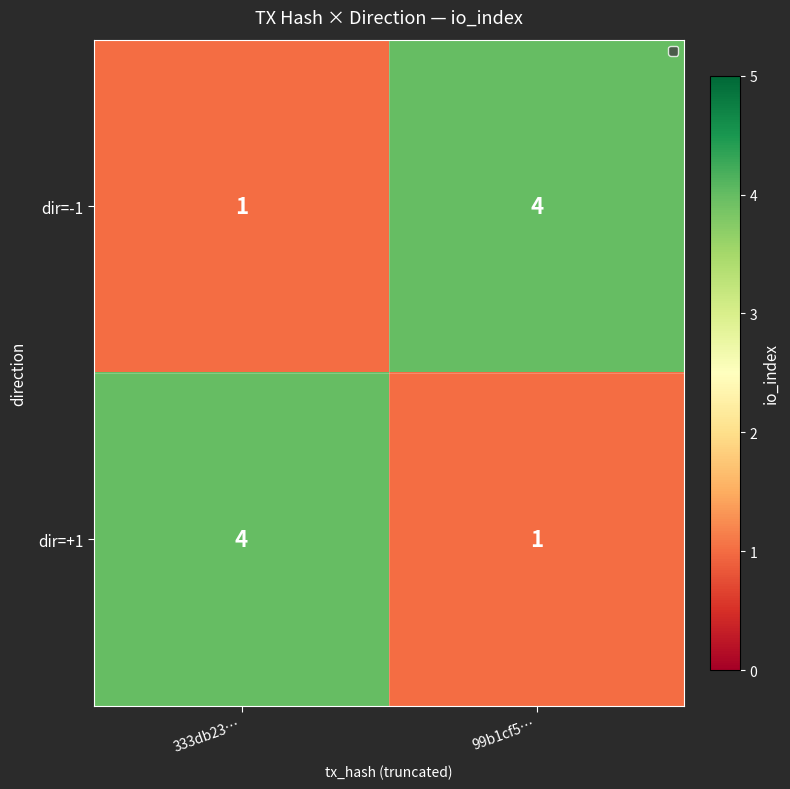

What is the total value across all series at 99b1cf5…?

5